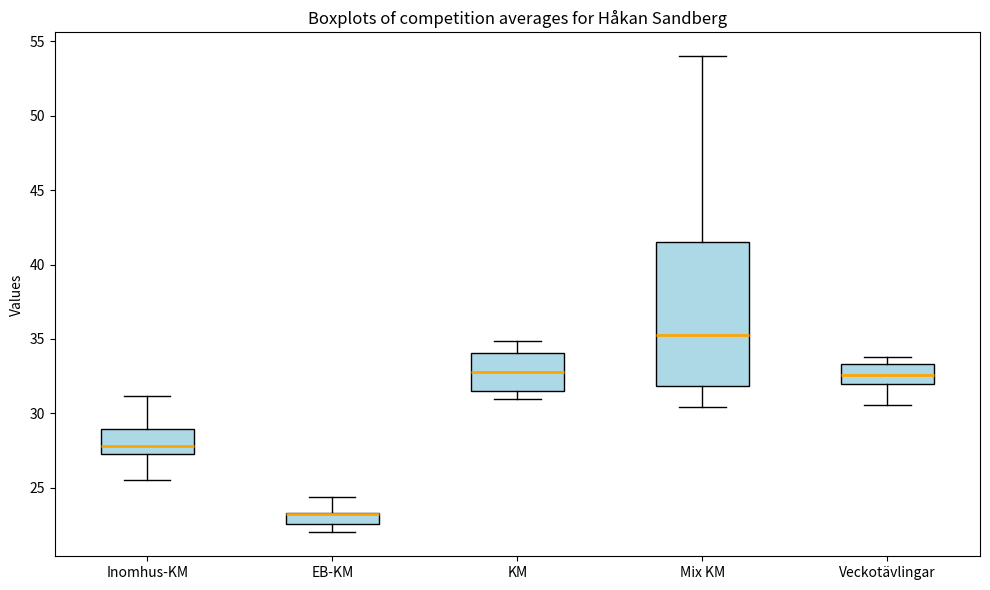

Comparing the boxes themselves (not the whiskers), which one is the tallest?

Mix KM